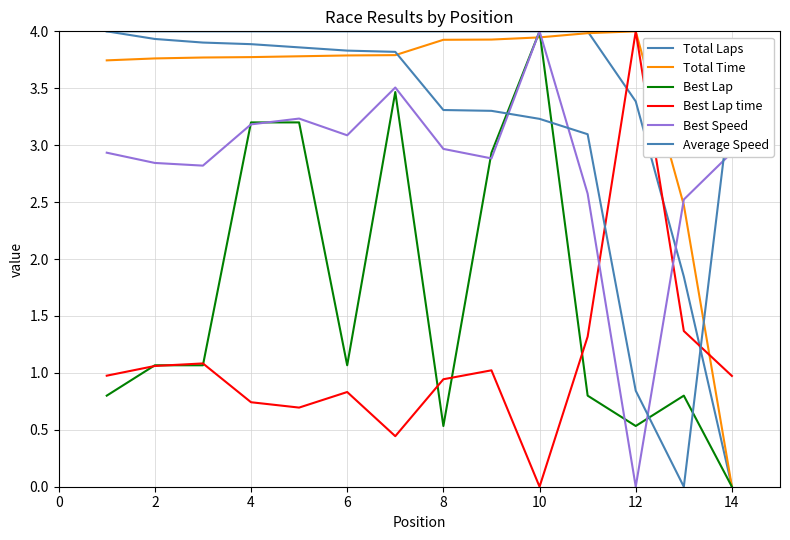

In Average Speed, how many points are lower than both neighbors (excluding endpoints)?

1